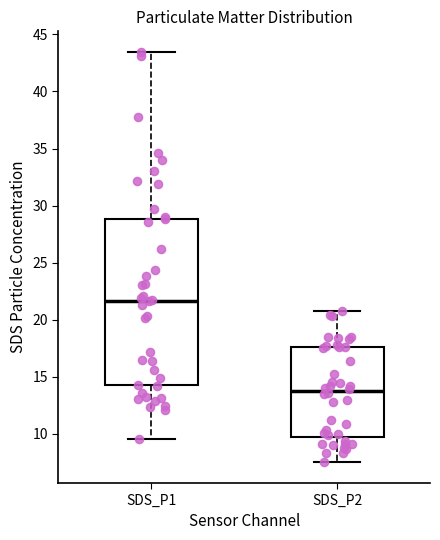

Reading left to right, transcribe this box plot: for each box, give where its median line is, the range the box spans, and where its two whiskers end, as read against the y-axis. The values are not printed on the chart, so give them approximately, as read against the axis.

SDS_P1: median 21.5, box 14.5 to 29.0, whiskers 9.5 to 43.5
SDS_P2: median 14.0, box 9.5 to 17.5, whiskers 7.5 to 21.0